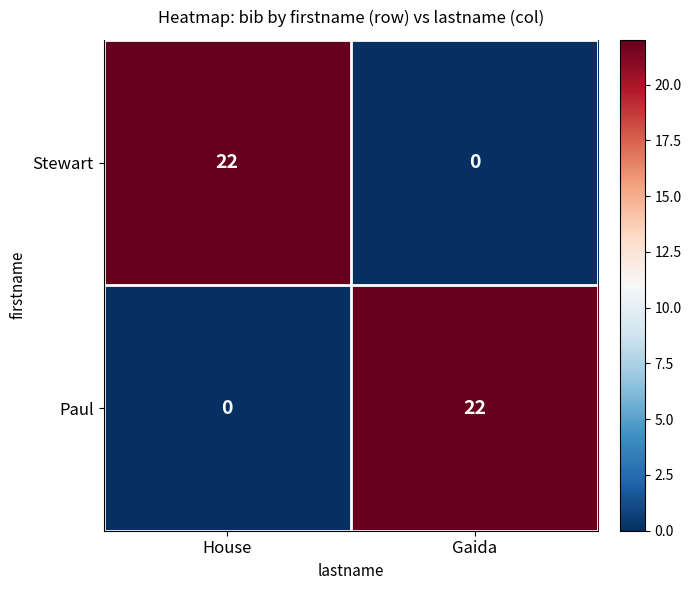

At Gaida, list the series in order from largest to smallest.

Paul, Stewart